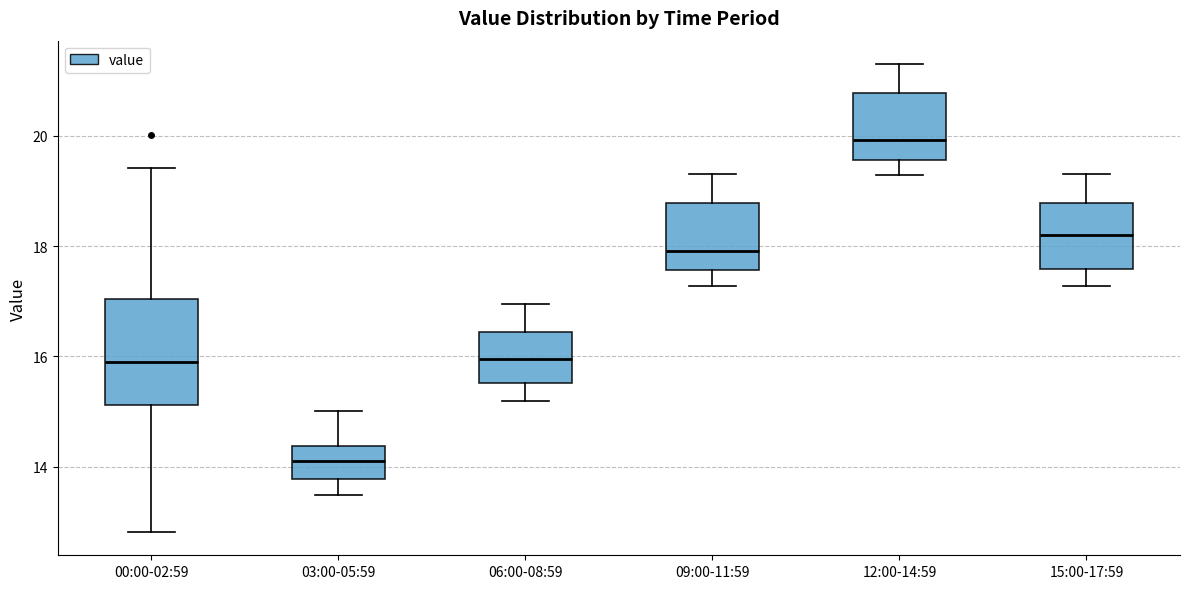

Where does the upper whisker of the box for 15:00-17:59 end on the y-axis? The values are not printed on the chart, so give them approximately, as read against the axis.

19.4